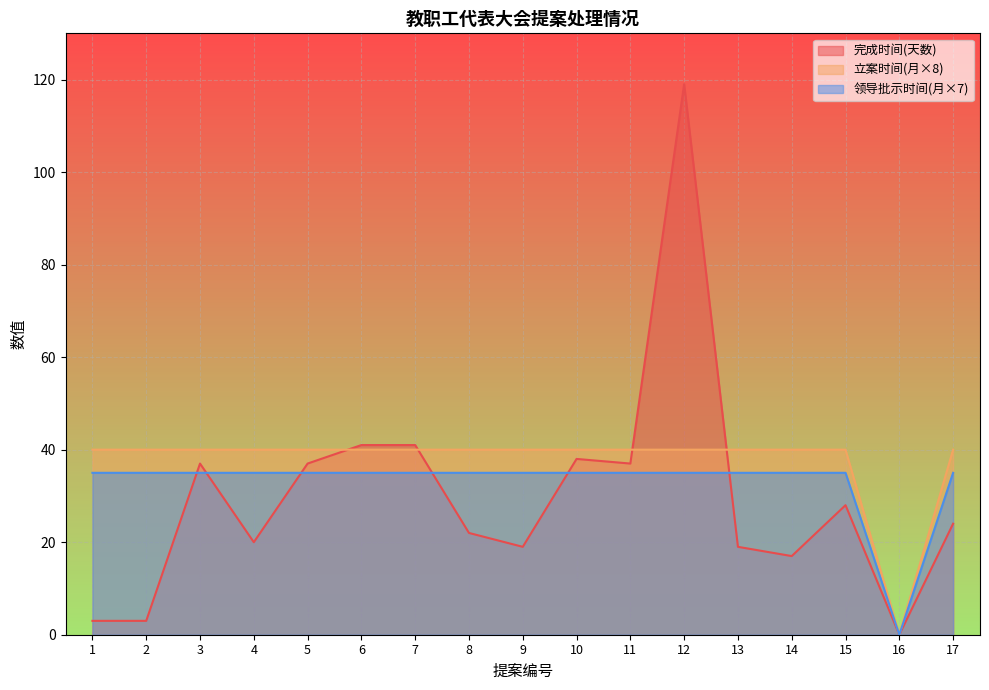

At which category does the chart reach its minimum across all series?

16